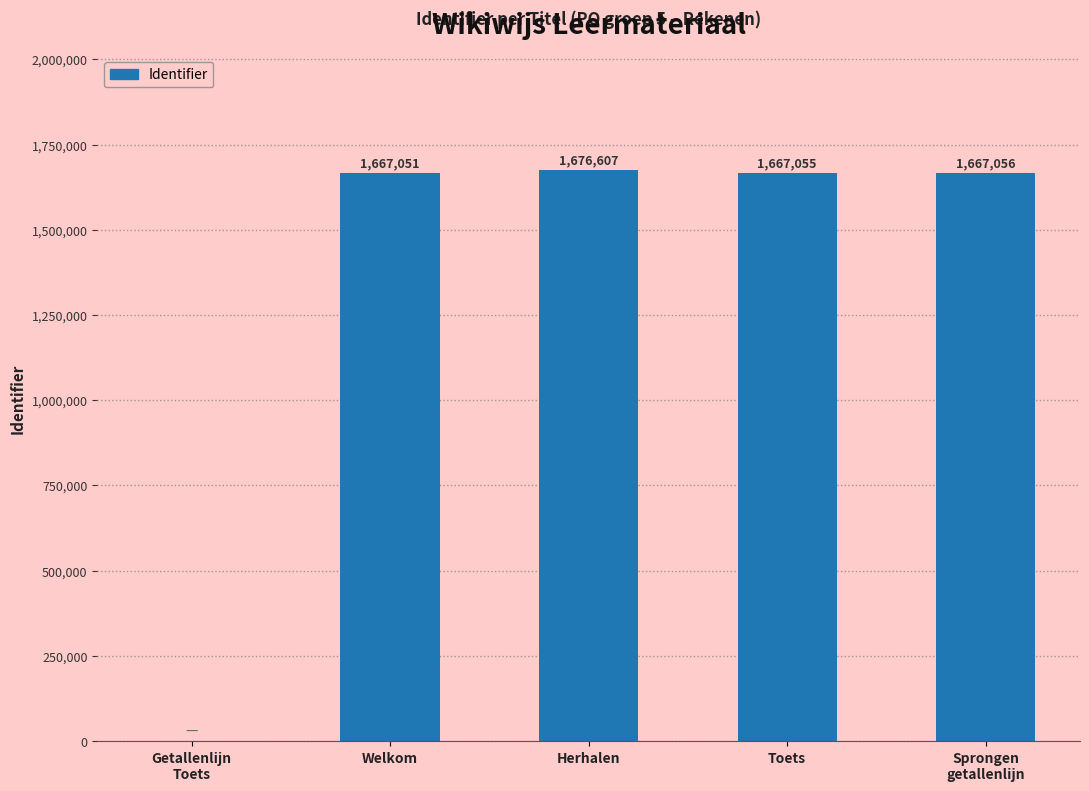

Reading left to right, list all the values displayed in this chart.

Getallenlijn
Toets=0	Welkom=1667051	Herhalen=1676607	Toets=1667055	Sprongen
getallenlijn=1667056